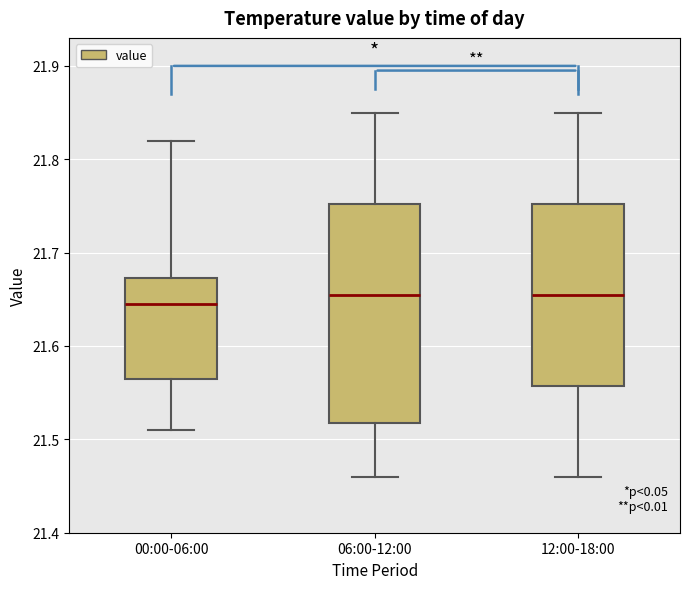

Which box's median line is the lowest?

00:00-06:00